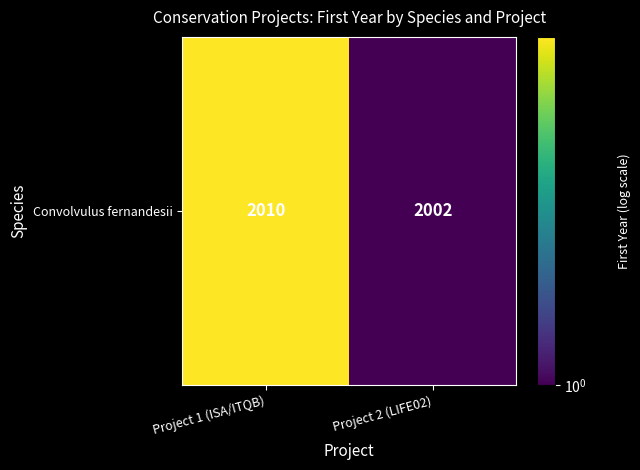

What is the sum of all values?

10